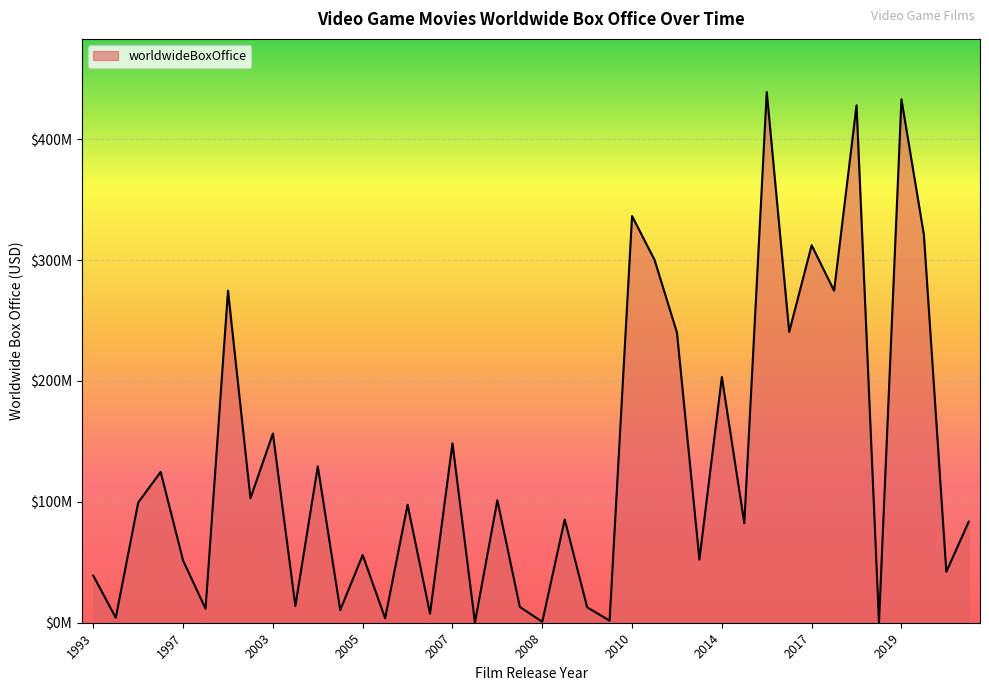

Is this an area chart (filled region under the line)?

Yes